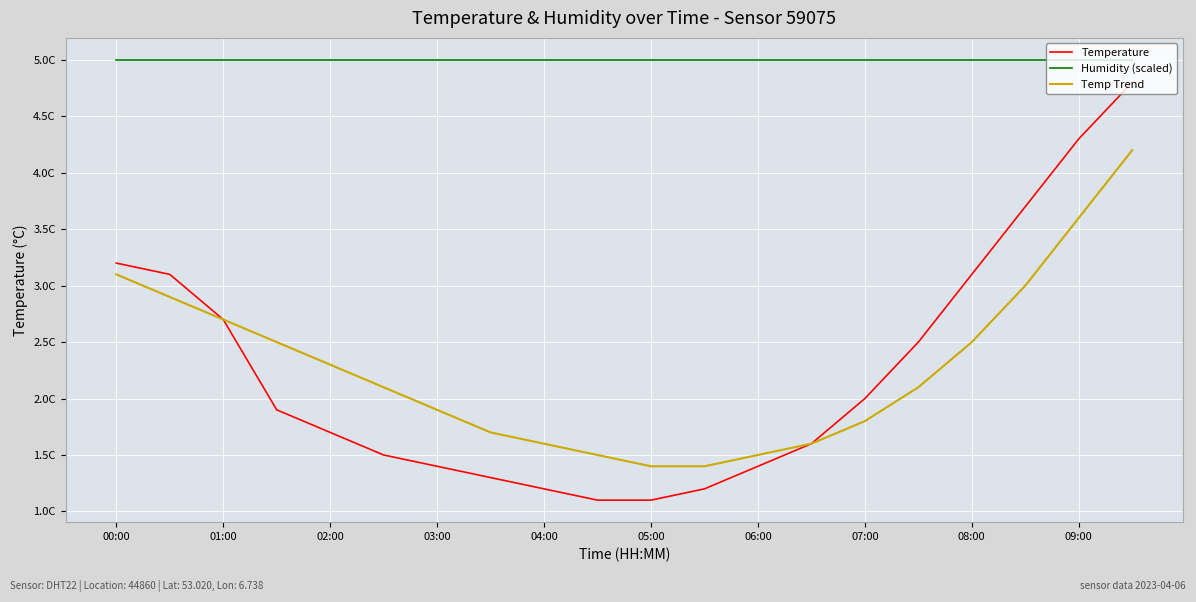

Does the chart display data point markers on the line(s)?

No